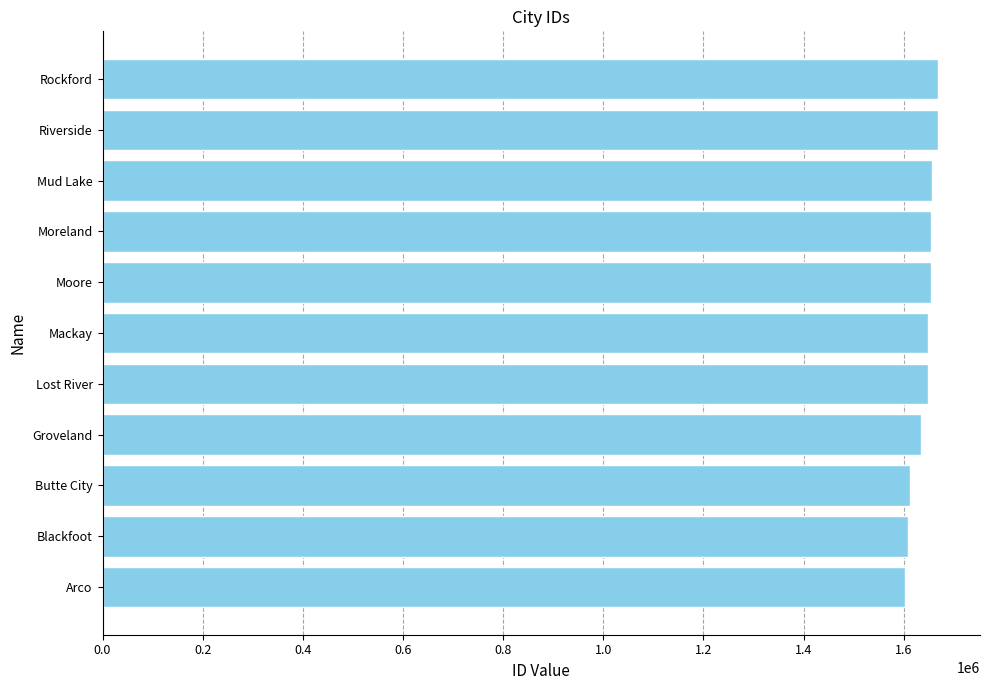

What is the sum of the values at Butte City and Riverside?

3279940